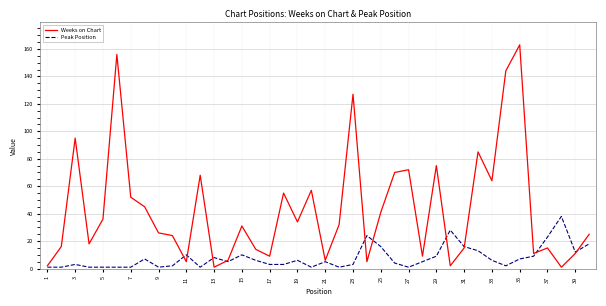

Count the number of data series in this chart.

2